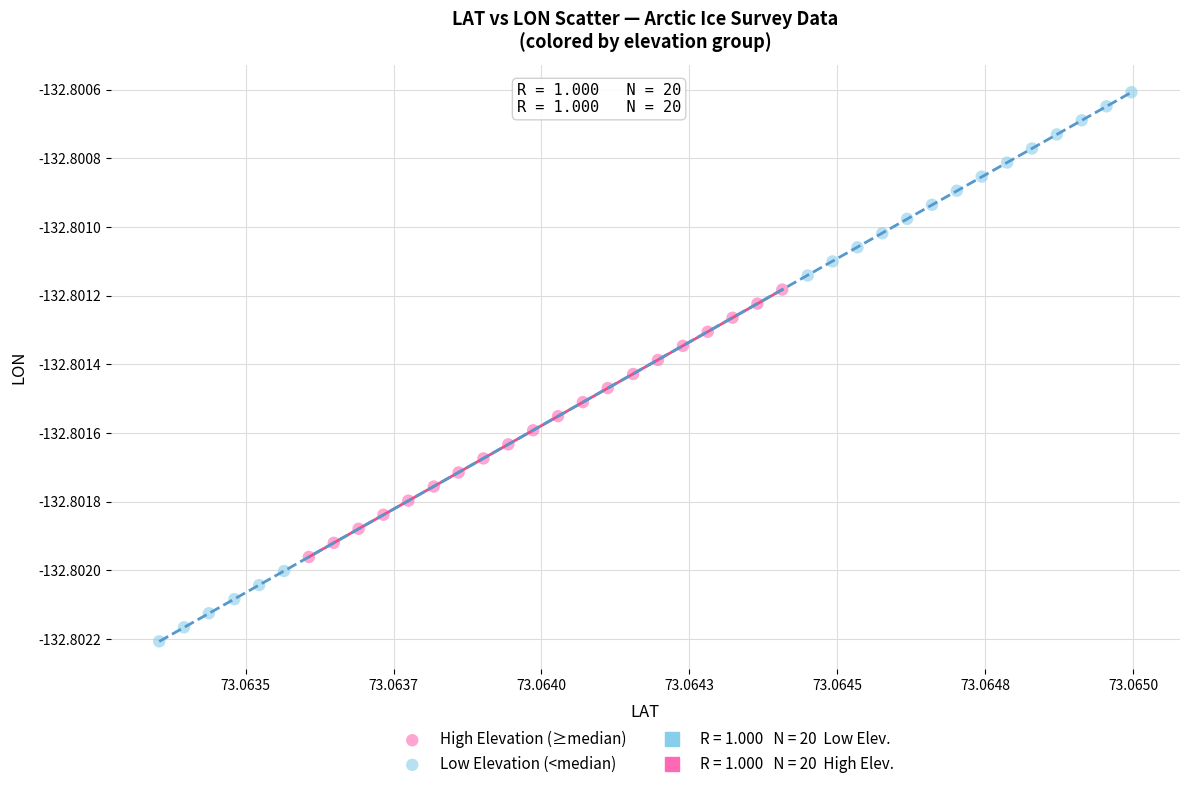

Which series reaches the maximum Y coordinate?

Low Elevation (<median)